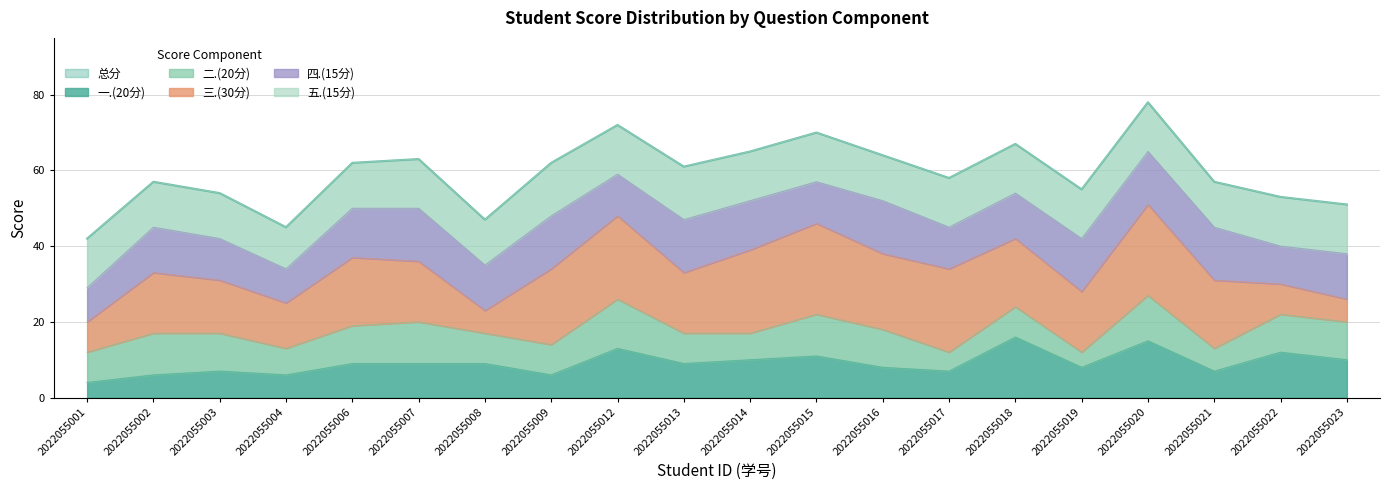

List the series in order of their peak value, lowest first.

二.(20分), 四.(15分), 五.(15分), 一.(20分), 三.(30分), 总分